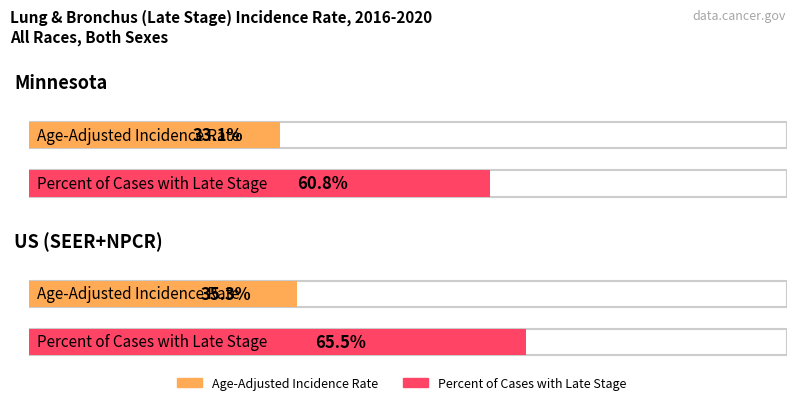

Is the value of Percent of Cases with Late Stage at US (SEER+NPCR) greater than the value of Age-Adjusted Incidence Rate at US (SEER+NPCR)?

Yes